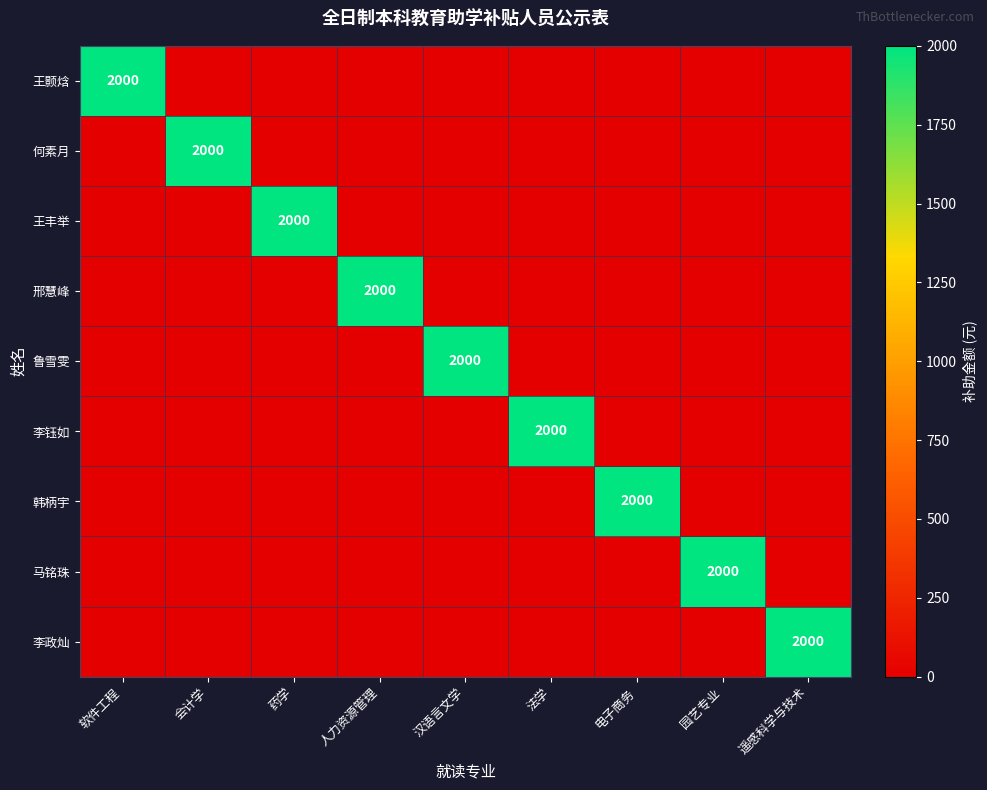

How many distinct data groups are displayed?

9